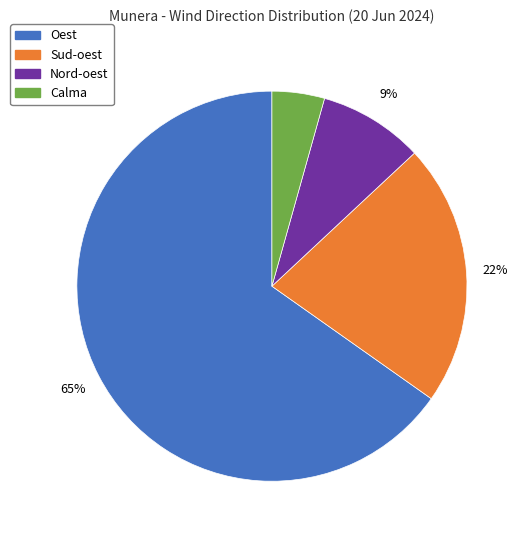

Is it true that Nord-oest is 9% of the pie?

True